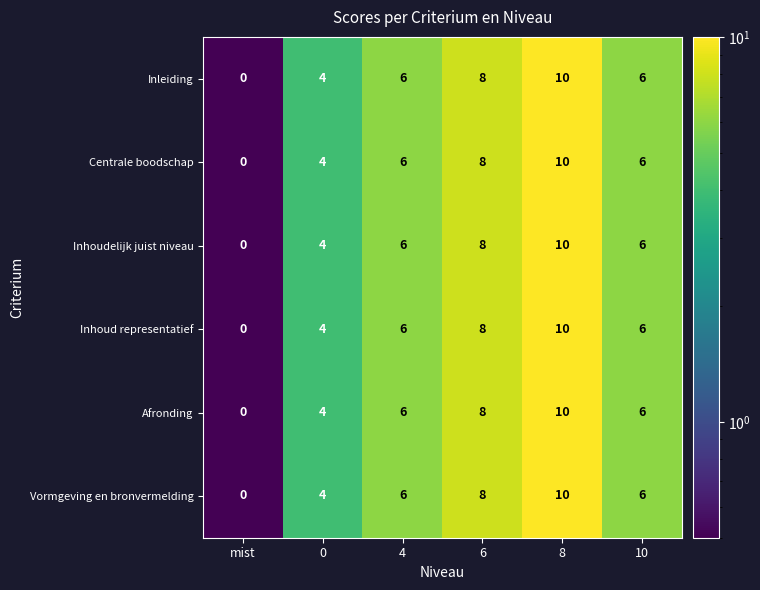

The Centrale boodschap series shows 6 at 10. True or false?

True